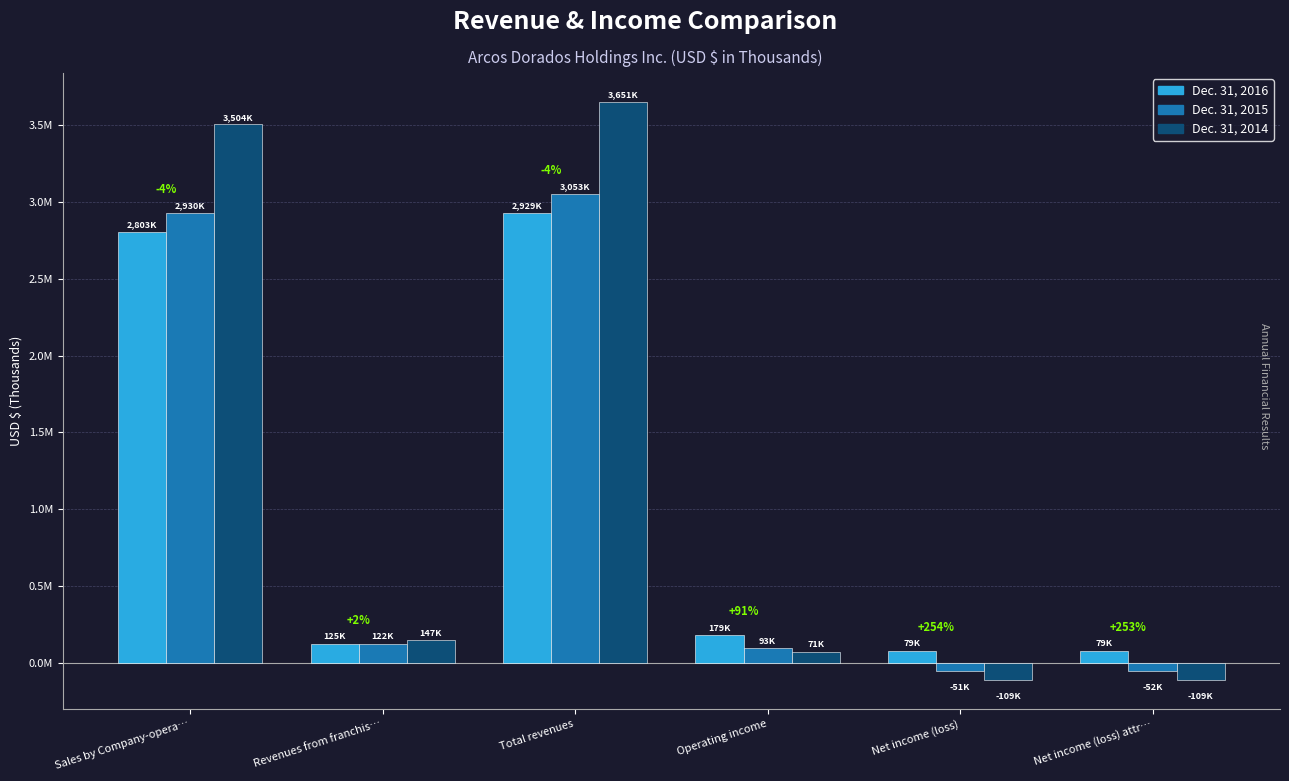

Reading left to right, extract all data points from this chart.

Dec. 31, 2016: Sales by Company-opera…=2803334	Revenues from franchis…=125296	Total revenues=2928630	Operating income=178580	Net income (loss)=78988	Net income (loss) attr…=78810
Dec. 31, 2015: Sales by Company-opera…=2930379	Revenues from franchis…=122361	Total revenues=3052740	Operating income=93407	Net income (loss)=-51369	Net income (loss) attr…=-51633
Dec. 31, 2014: Sales by Company-opera…=3504302	Revenues from franchis…=146763	Total revenues=3651065	Operating income=70857	Net income (loss)=-109028	Net income (loss) attr…=-109333